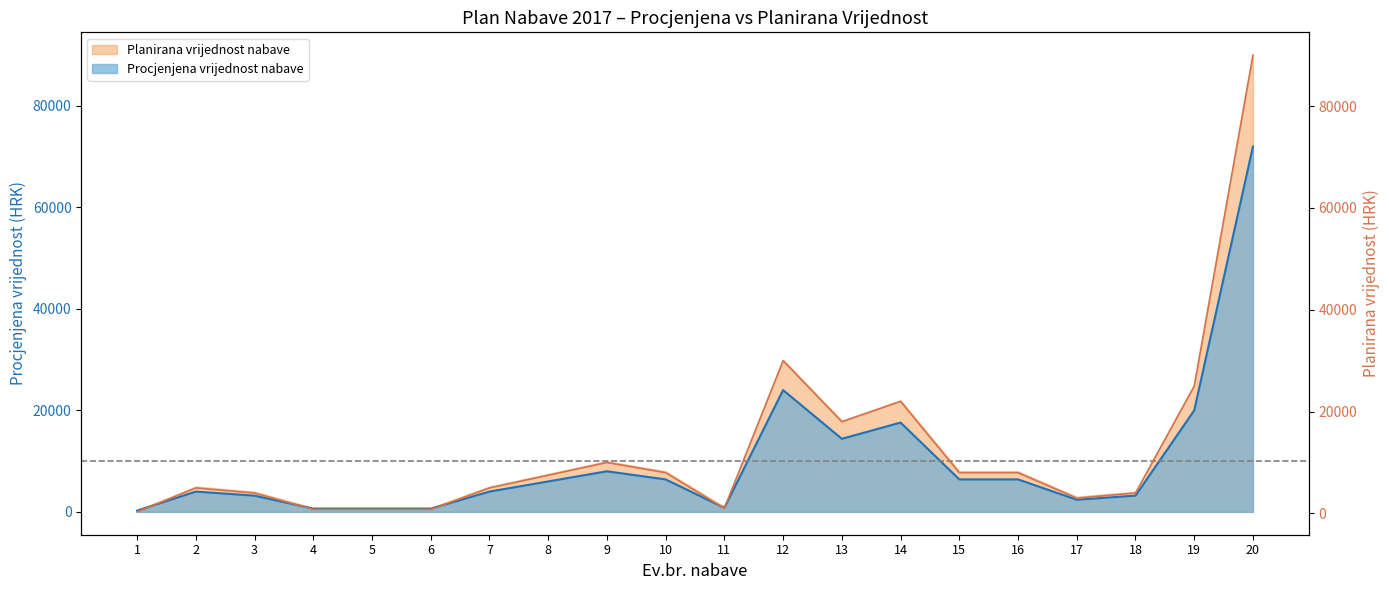

At which label does the data first exceed 7500?

9